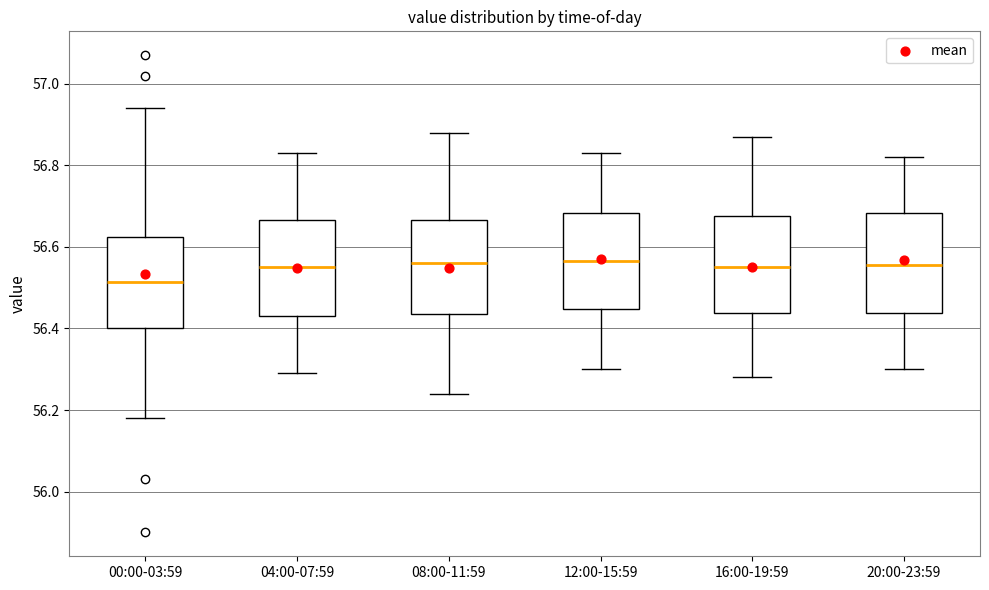

Reading left to right, transcribe this box plot: for each box, give where its median line is, the range the box spans, and where its two whiskers end, as read against the y-axis. The values are not printed on the chart, so give them approximately, as read against the axis.

00:00-03:59: median 56.52, box 56.40 to 56.62, whiskers 56.18 to 56.94
04:00-07:59: median 56.56, box 56.44 to 56.66, whiskers 56.30 to 56.84
08:00-11:59: median 56.56, box 56.44 to 56.66, whiskers 56.24 to 56.88
12:00-15:59: median 56.56, box 56.44 to 56.68, whiskers 56.30 to 56.84
16:00-19:59: median 56.56, box 56.44 to 56.68, whiskers 56.28 to 56.88
20:00-23:59: median 56.56, box 56.44 to 56.68, whiskers 56.30 to 56.82